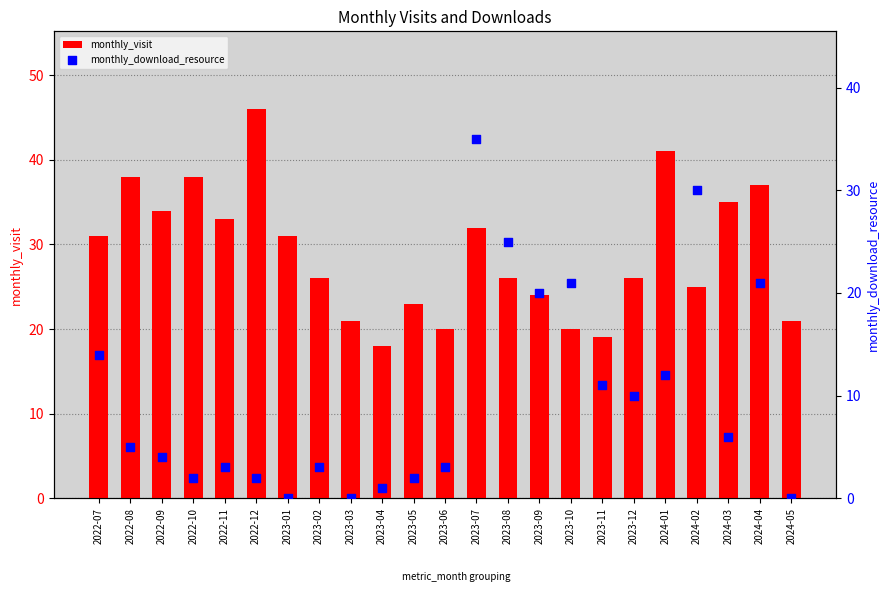

Which series contains the lowest Y value?

monthly_download_resource